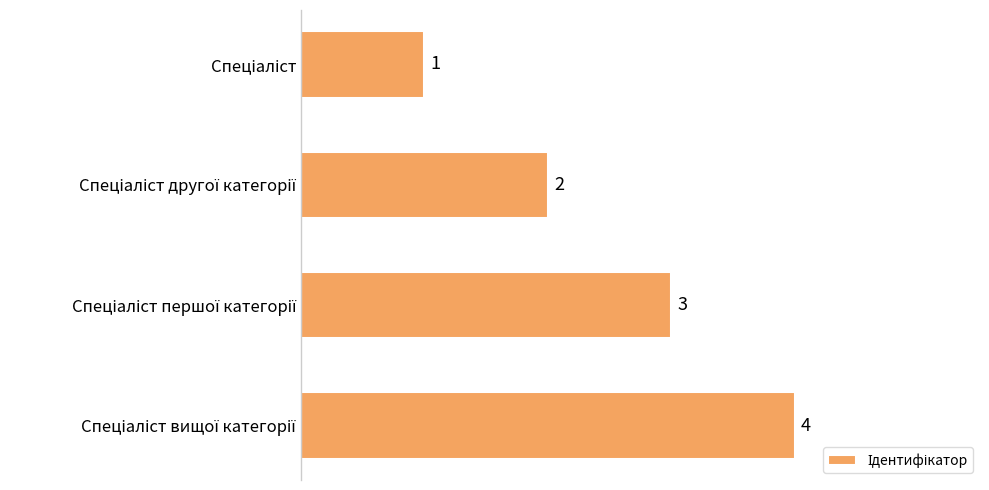

What is the difference between the maximum and second lowest values?

2